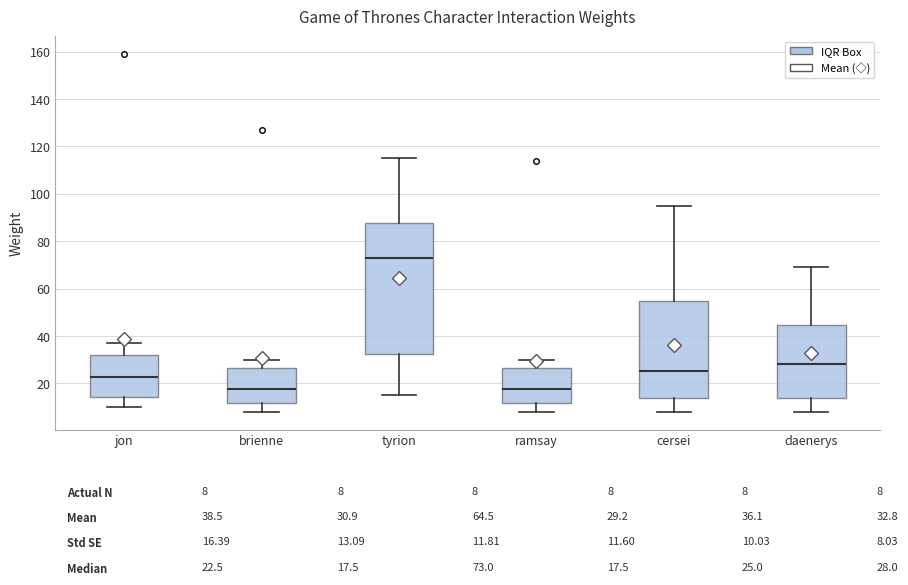

Comparing the boxes themselves (not the whiskers), which one is the tallest?

tyrion